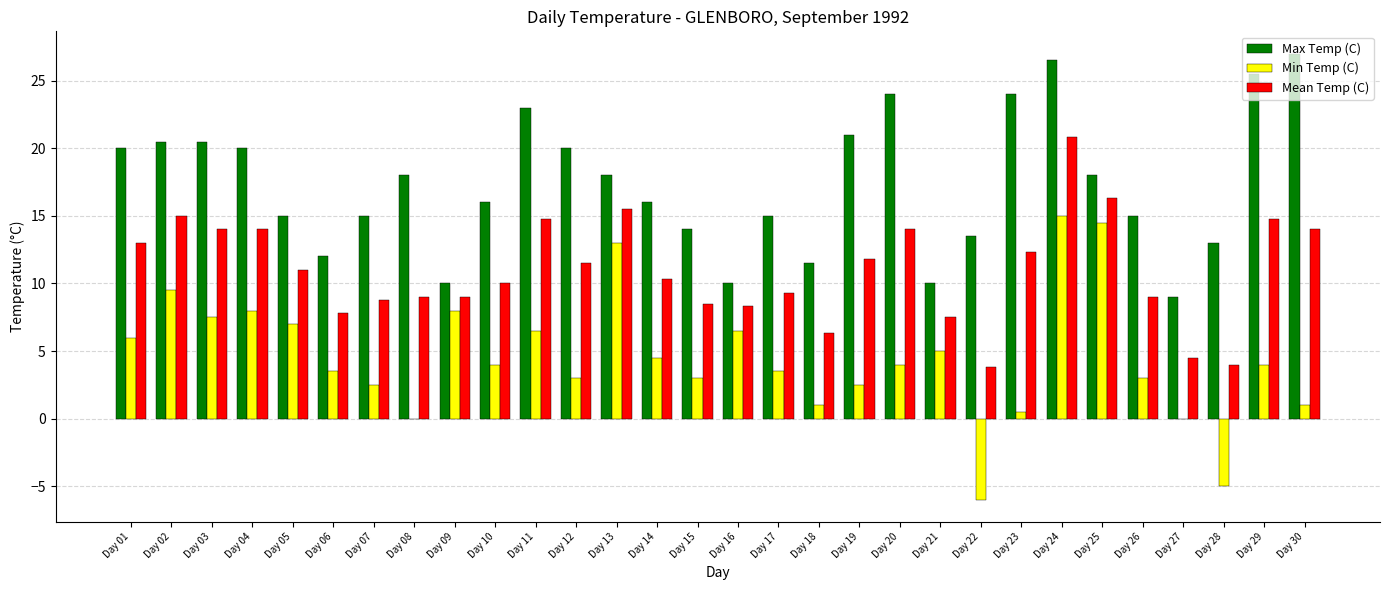

Reading left to right, what are all the values shown in this chart?

Max Temp (C): 20.0	20.5	20.5	20.0	15.0	12.0	15.0	18.0	10.0	16.0	23.0	20.0	18.0	16.0	14.0	10.0	15.0	11.5	21.0	24.0	10.0	13.5	24.0	26.5	18.0	15.0	9.0	13.0	25.5	27.0
Min Temp (C): 6.0	9.5	7.5	8.0	7.0	3.5	2.5	0.0	8.0	4.0	6.5	3.0	13.0	4.5	3.0	6.5	3.5	1.0	2.5	4.0	5.0	-6.0	0.5	15.0	14.5	3.0	0.0	-5.0	4.0	1.0
Mean Temp (C): 13.0	15.0	14.0	14.0	11.0	7.8	8.8	9.0	9.0	10.0	14.8	11.5	15.5	10.3	8.5	8.3	9.3	6.3	11.8	14.0	7.5	3.8	12.3	20.8	16.3	9.0	4.5	4.0	14.8	14.0